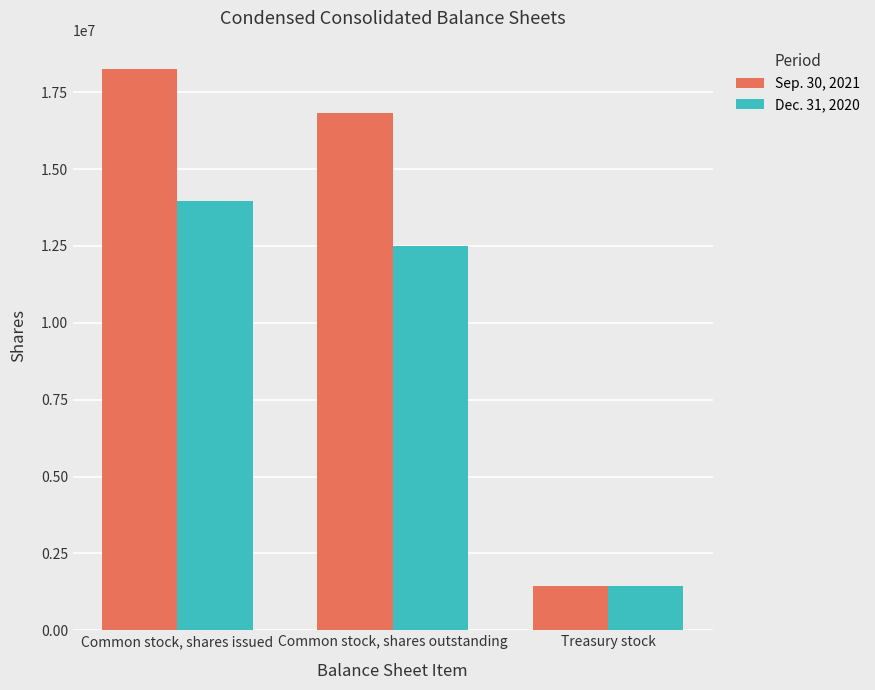

What position from the left is Common stock, shares outstanding?

2